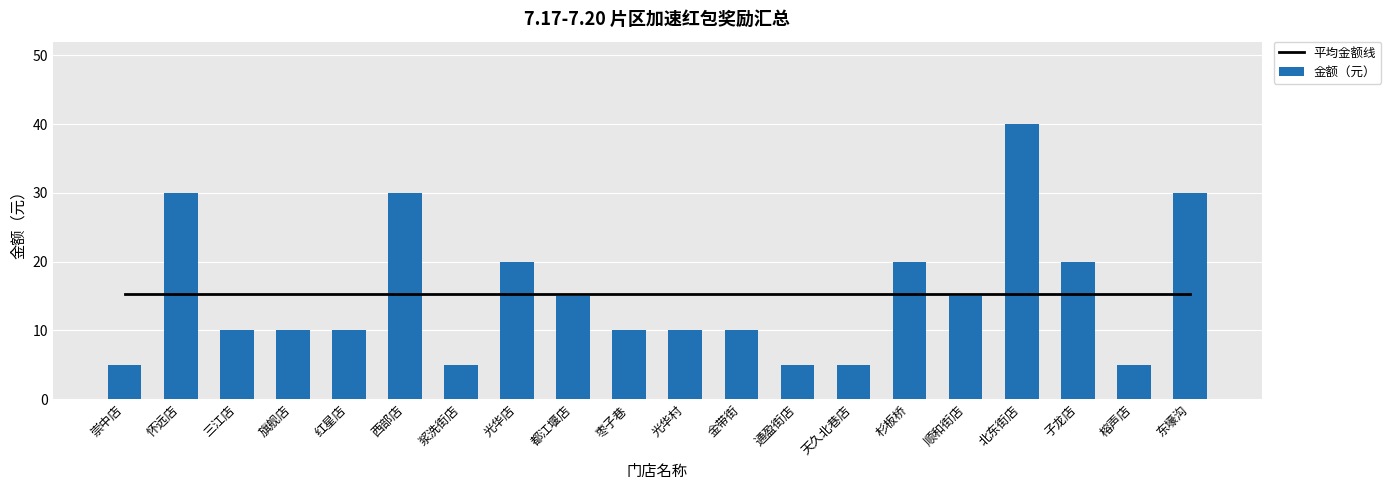

What is the minimum value for 金额（元）?

5